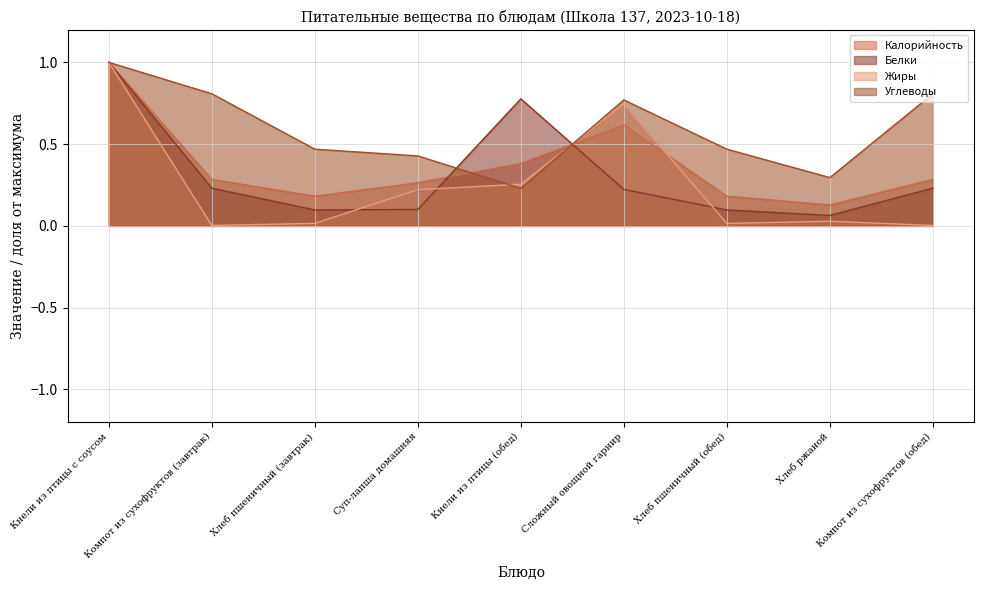

After their last crossing, which series has the higher values: Калорийность or Белки?

Калорийность